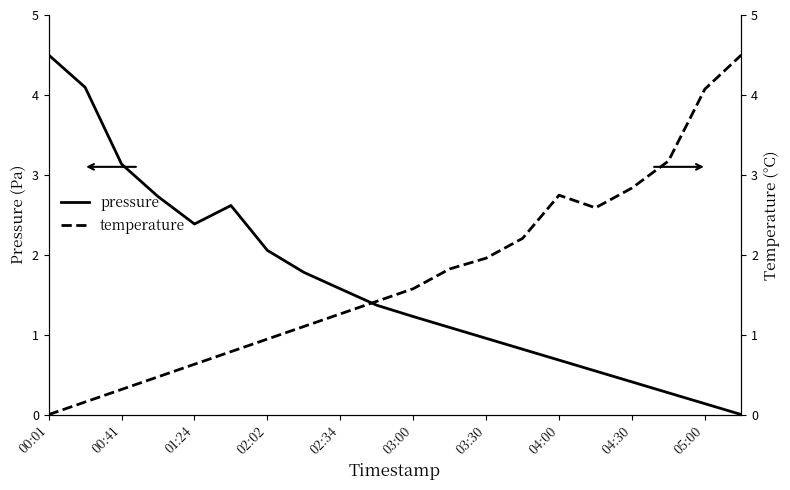

At which label does pressure reach its peak?

00:01